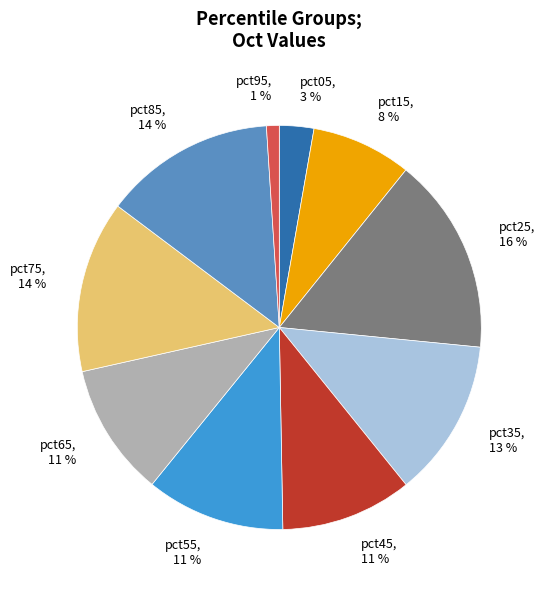

What is the largest slice in the pie chart?

pct25